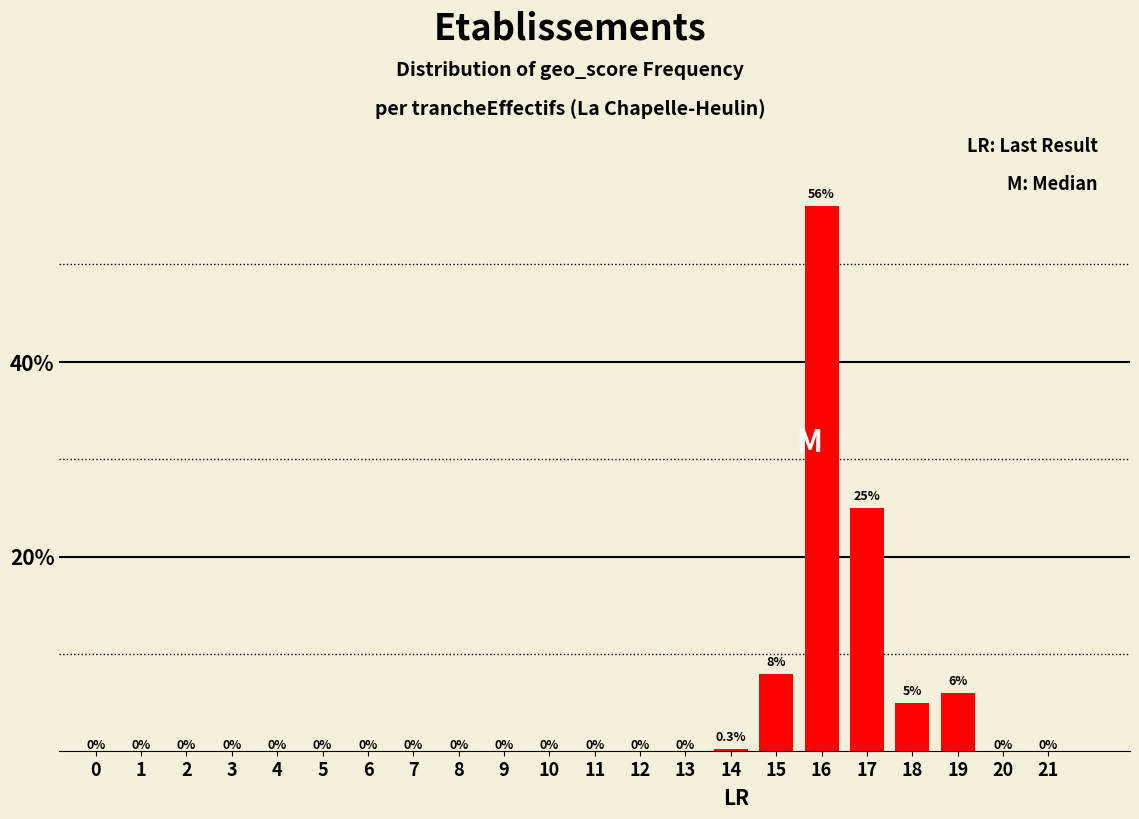

Reading right to left, extract all data points from this chart.

21=0.0	20=0.0	19=6.0	18=5.0	17=25.0	16=56.0	15=8.0	14=0.3	13=0.0	12=0.0	11=0.0	10=0.0	9=0.0	8=0.0	7=0.0	6=0.0	5=0.0	4=0.0	3=0.0	2=0.0	1=0.0	0=0.0